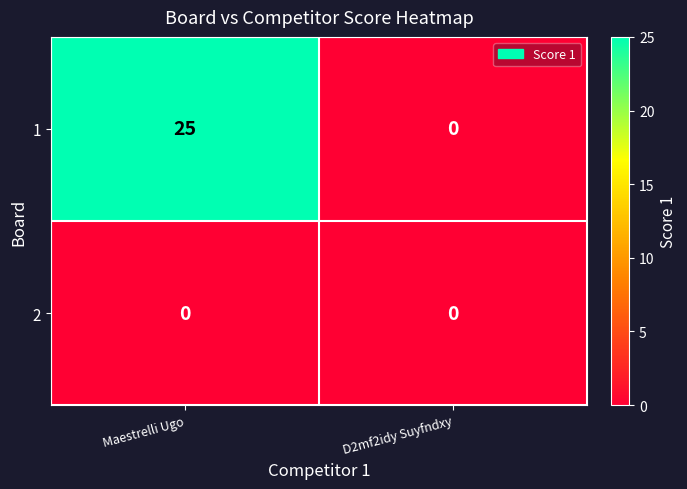

Reading right to left, extract all data points from this chart.

1: D2mf2idy Suyfndxy=0	Maestrelli Ugo=25
2: D2mf2idy Suyfndxy=0	Maestrelli Ugo=0